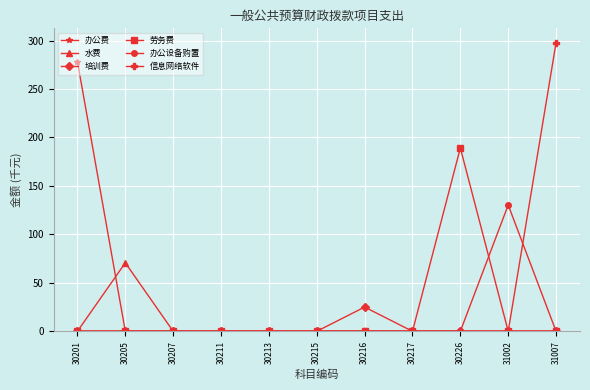

What is the total value across all series at 30216?

25.0